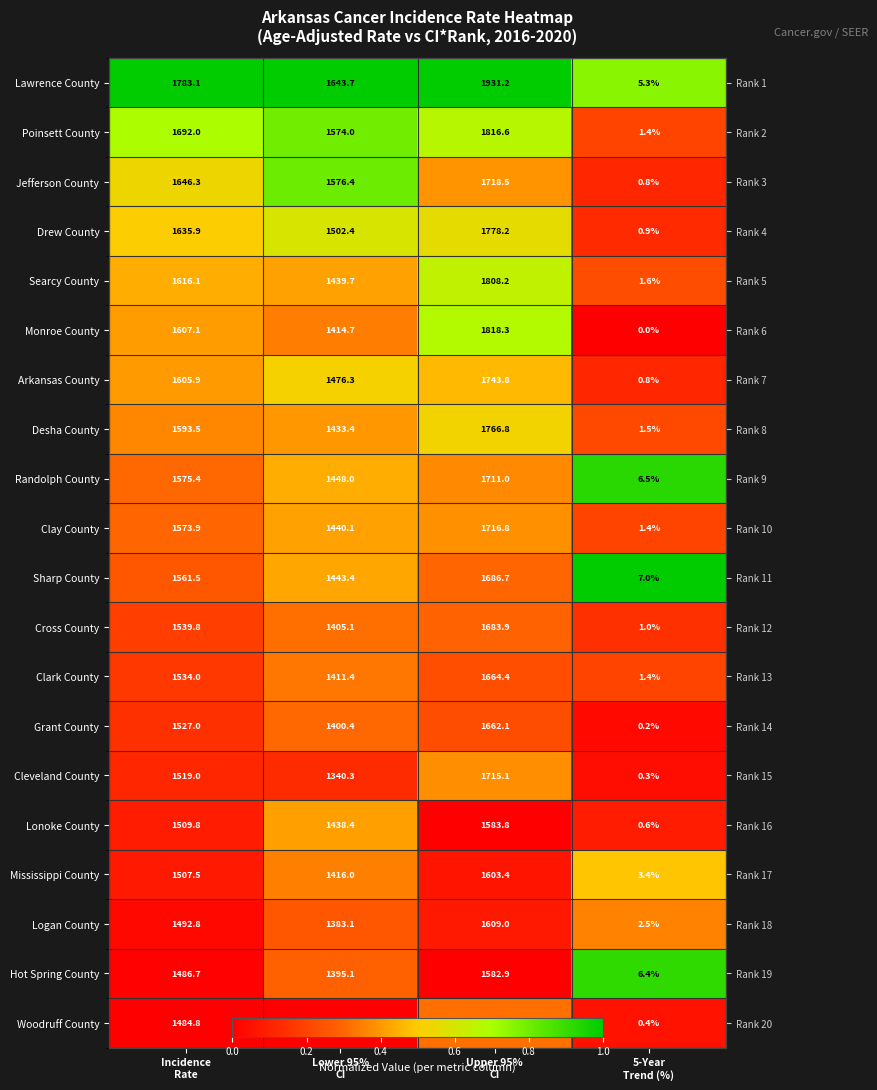

At how many categories does at least one series exceed 0?

4